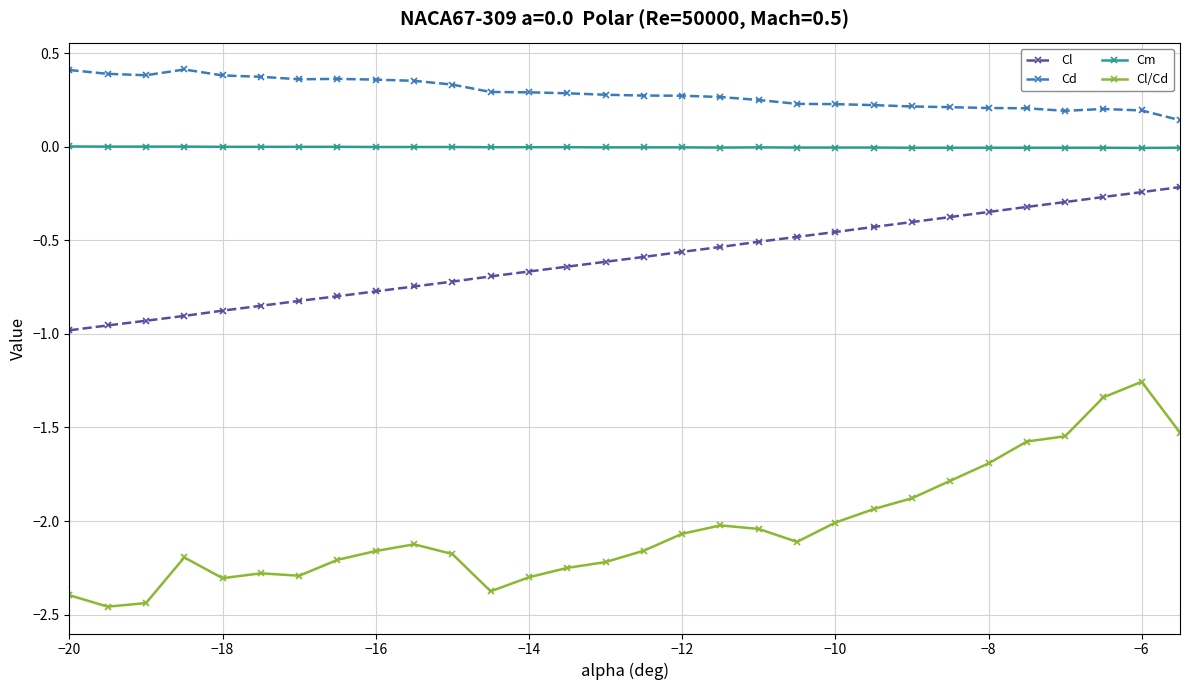

True or false: Cl/Cd and Cl cross at least once.

False